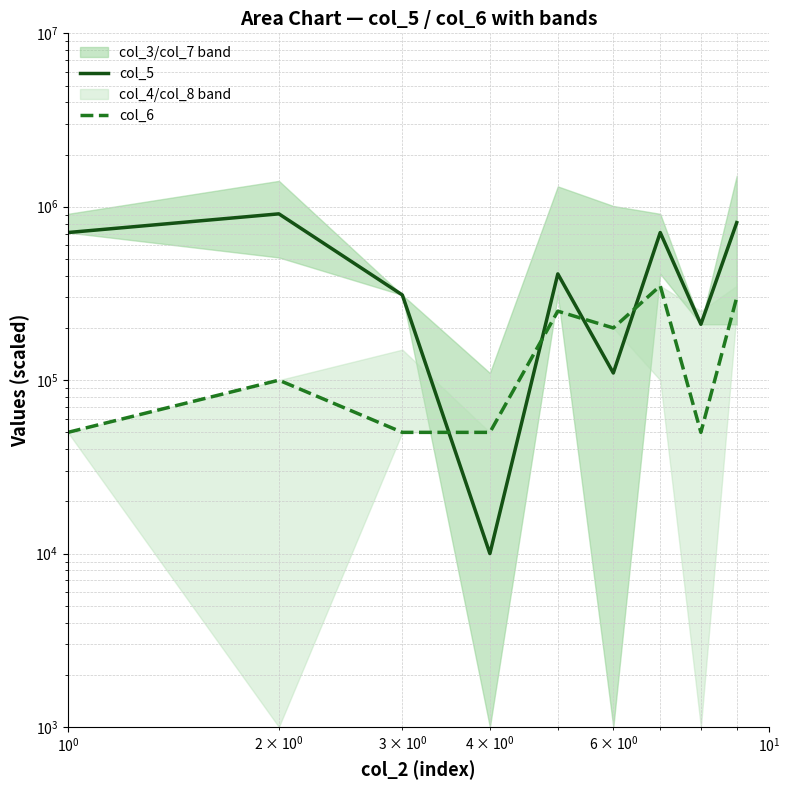

Which series has the largest total across all categories?

col_5